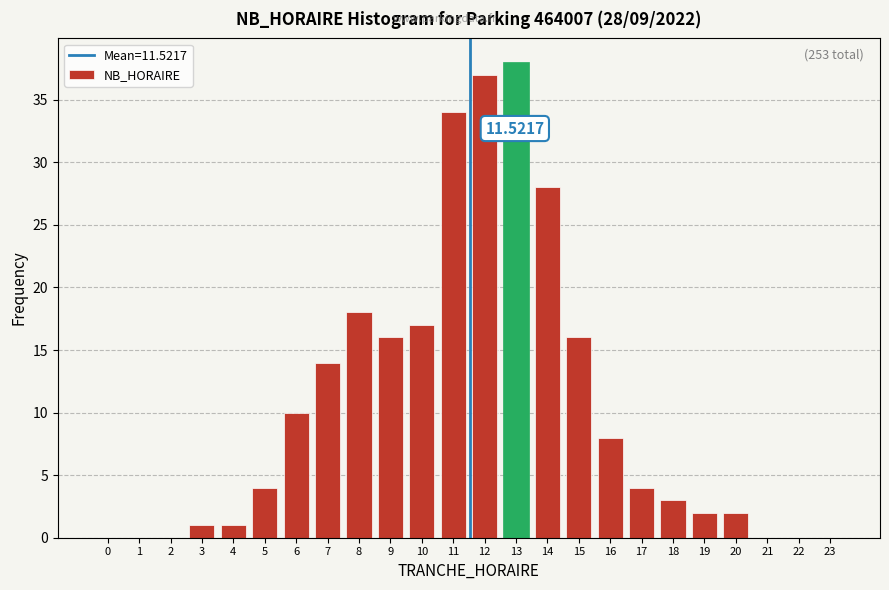

What is the sum of all values?

253